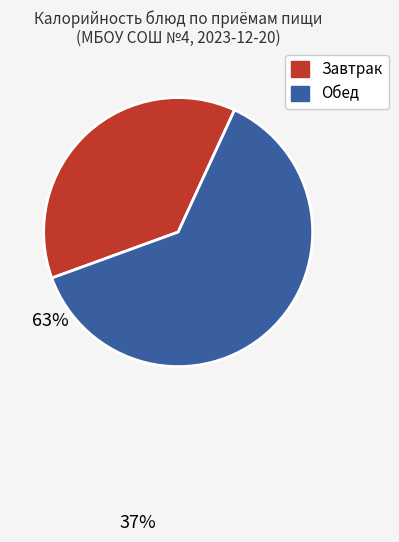

Is there a majority slice in this chart?

Yes